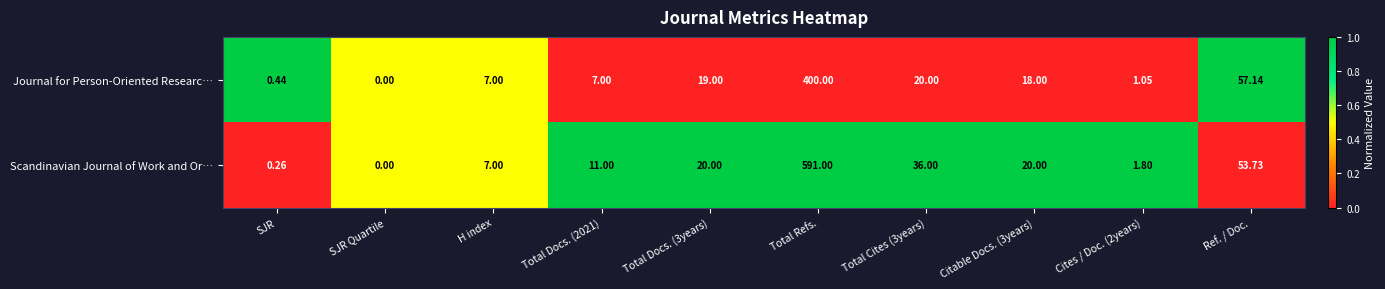

List the series in order of their peak value, highest first.

Scandinavian Journal of Work and Or…, Journal for Person-Oriented Researc…